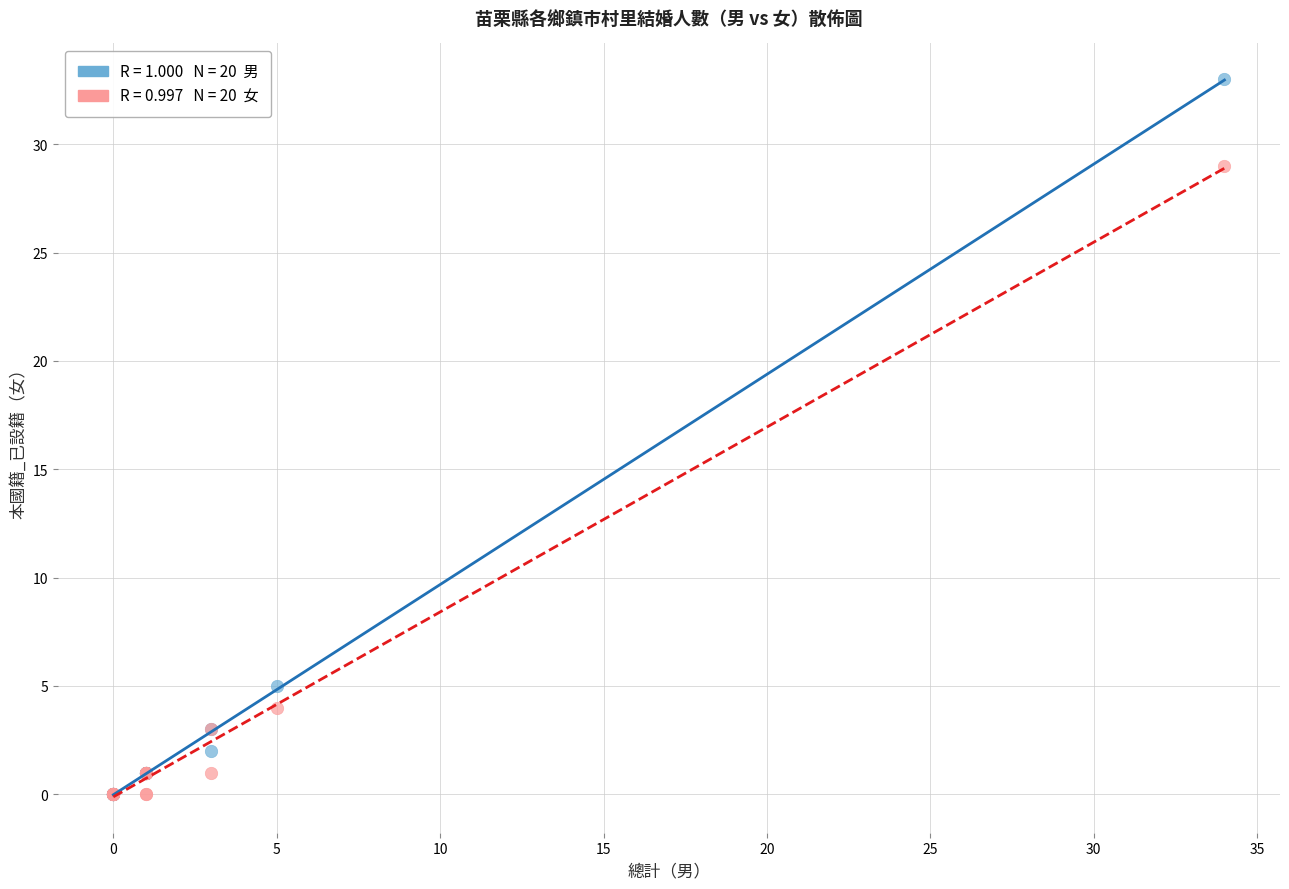

Across all series, what Y value is closest to 16?

5